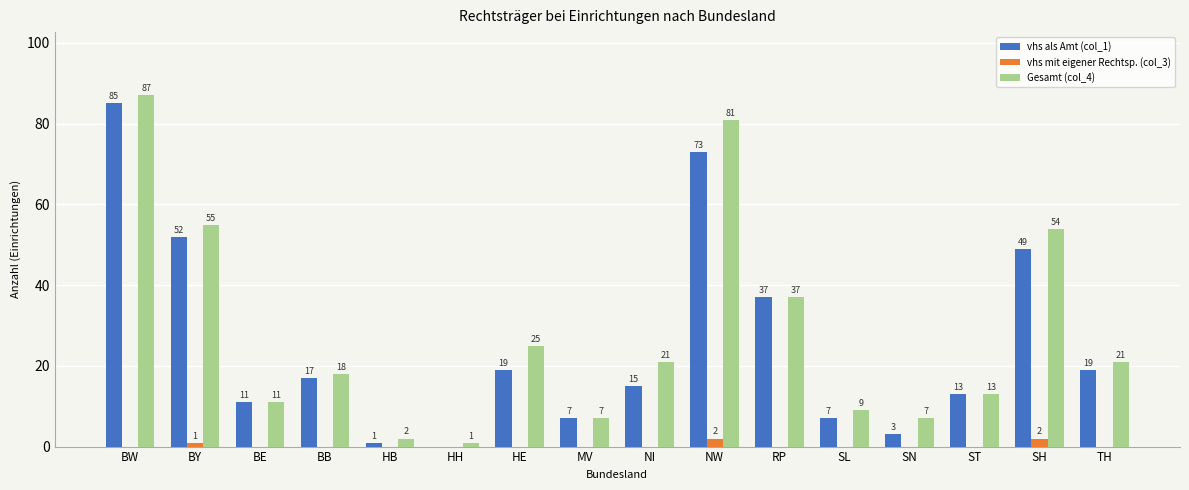

Count the number of data series in this chart.

3